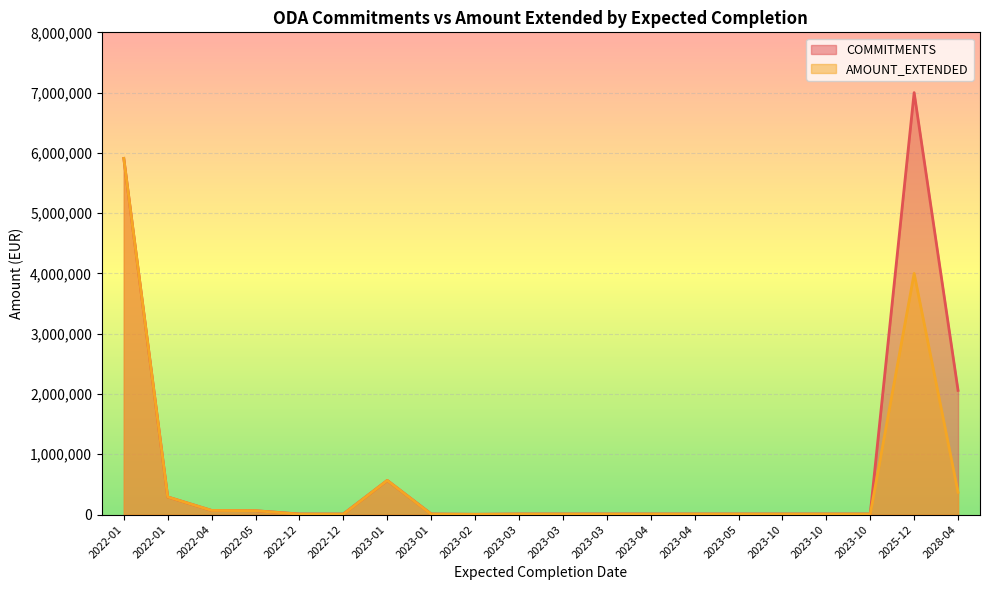

True or false: COMMITMENTS and AMOUNT_EXTENDED intersect in this chart.

False